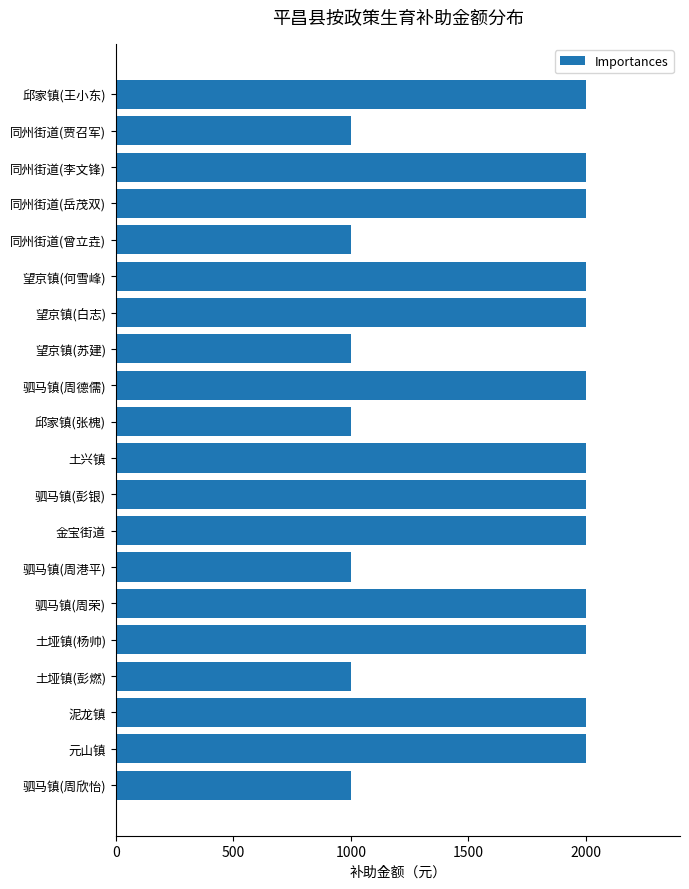

Reading bottom to top, list all the values displayed in this chart.

1000	2000	2000	1000	2000	2000	1000	2000	2000	2000	1000	2000	1000	2000	2000	1000	2000	2000	1000	2000